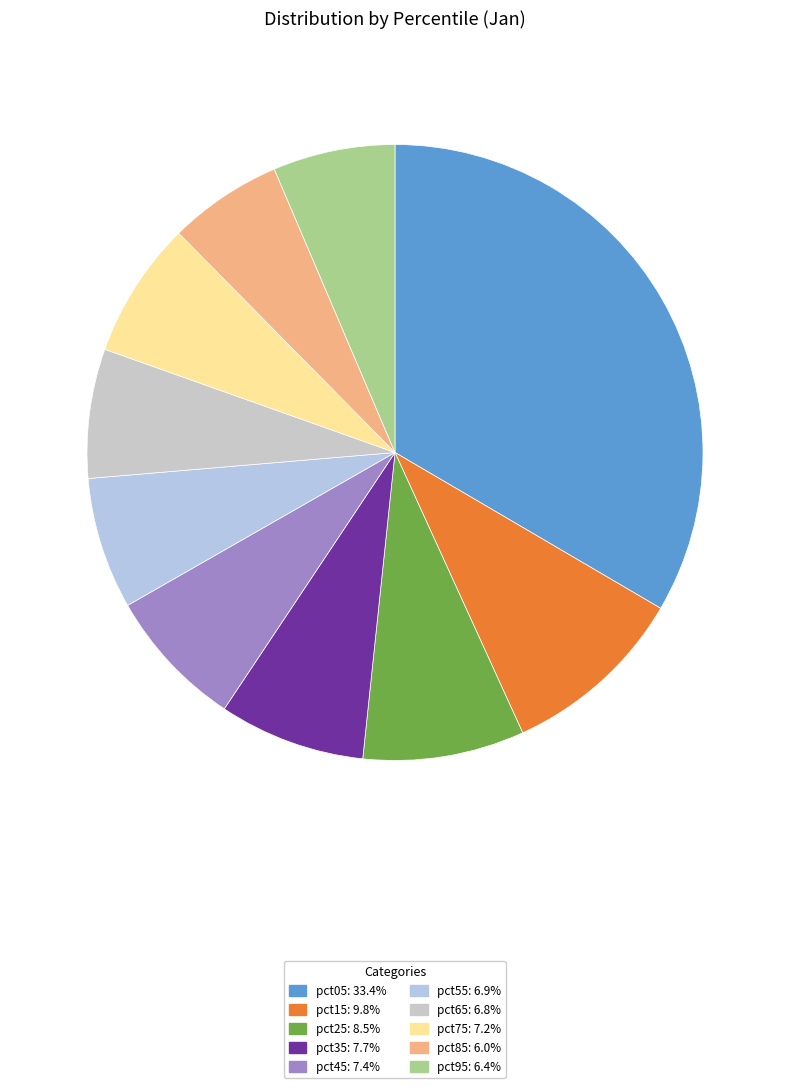

How many slices are in this pie chart?

10